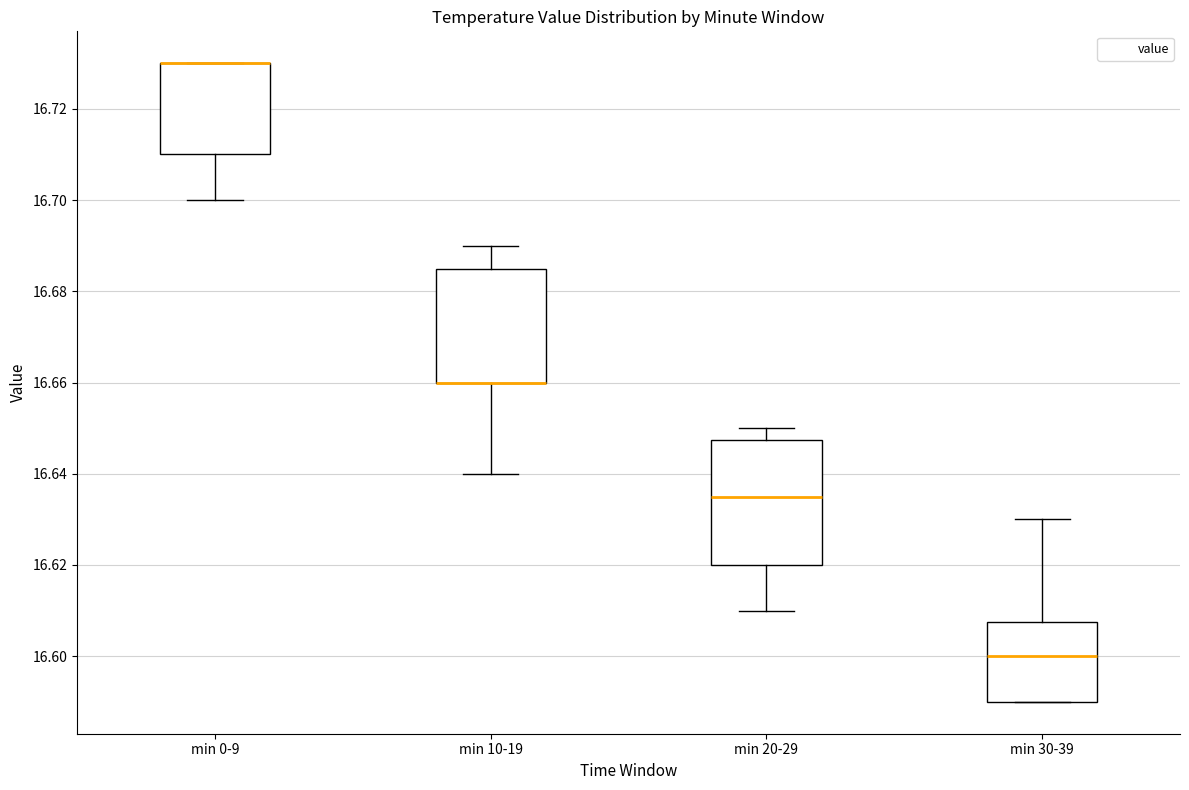

Which box is the tallest, from its lower edge to its upper edge?

min 20-29